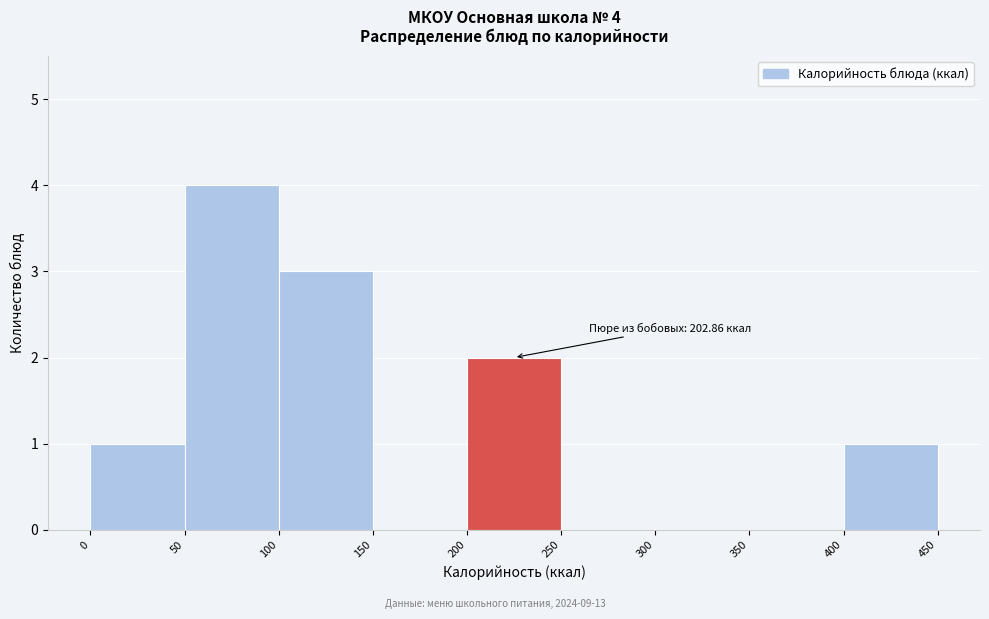

Over which range of the x-axis is the bar tallest?

50 to 100